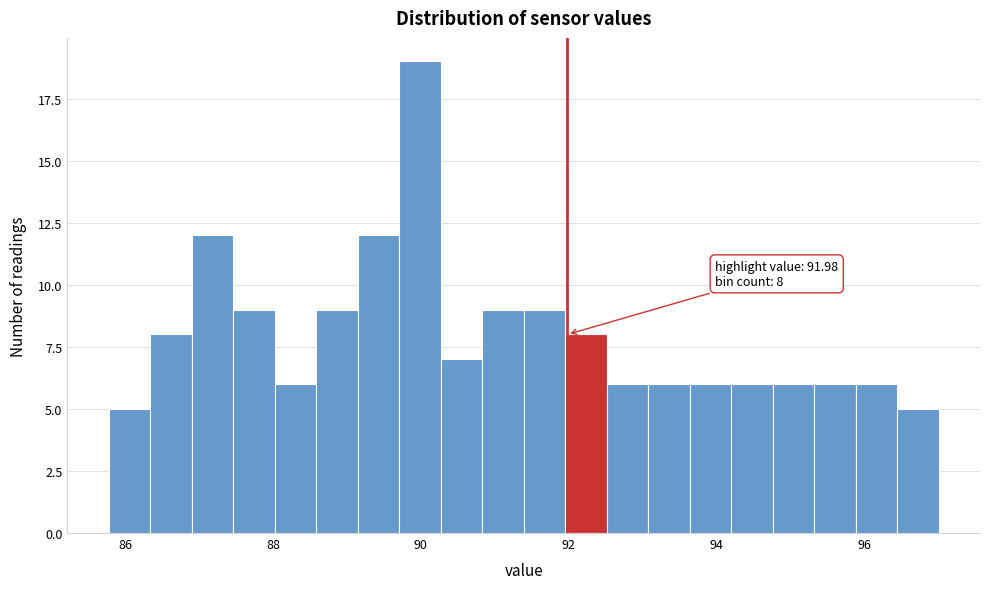

Around what value on the x-axis is the tallest bar? Give the approximate position of its centre, as read against the axis.

90.0